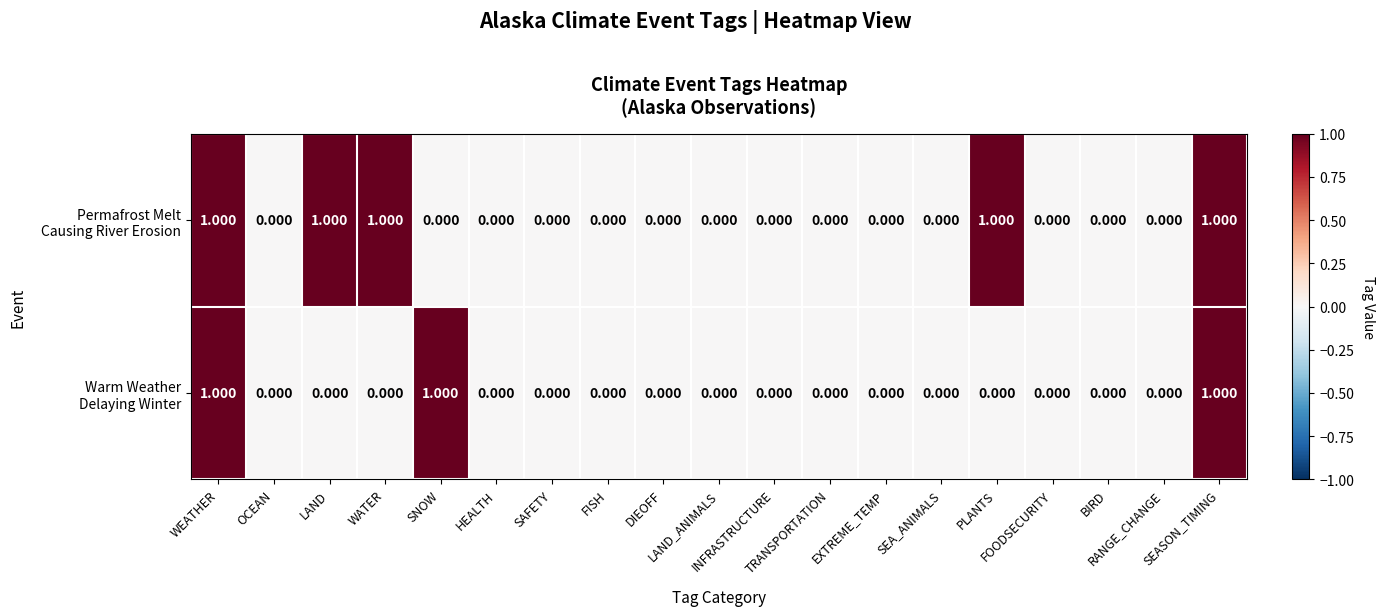

Count the number of data series in this chart.

2